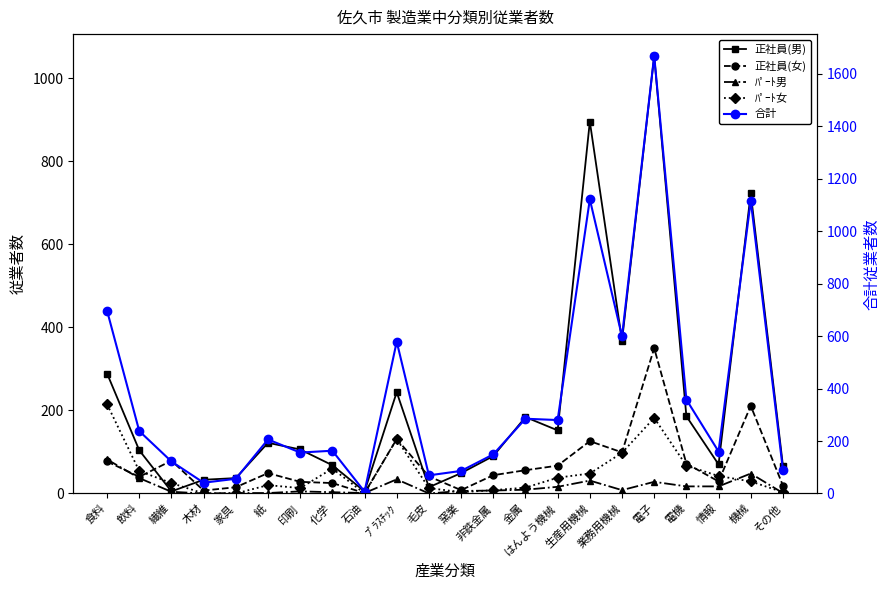

Does the chart have visible grid lines?

No